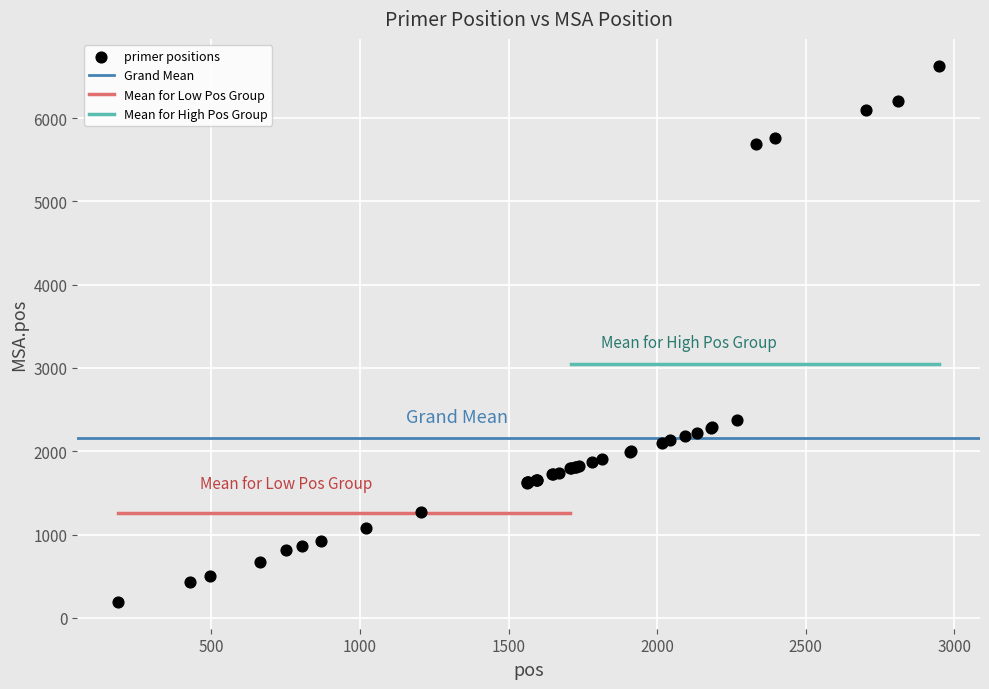

What Y value in the scatter plot is closest to 3409?

2369